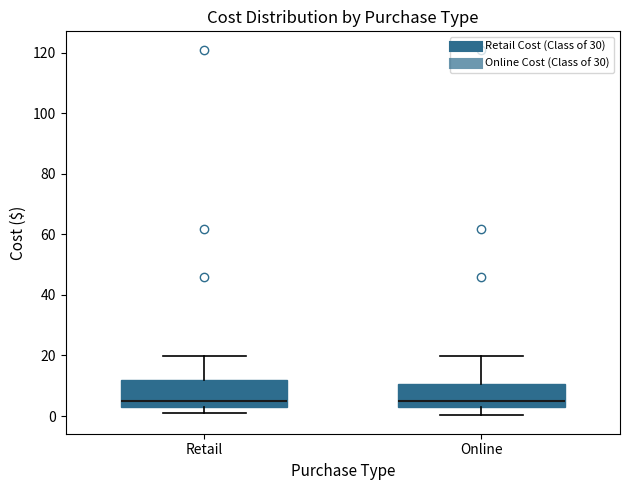

Where is the upper edge of the box for Retail on the y-axis? The values are not printed on the chart, so give them approximately, as read against the axis.

12